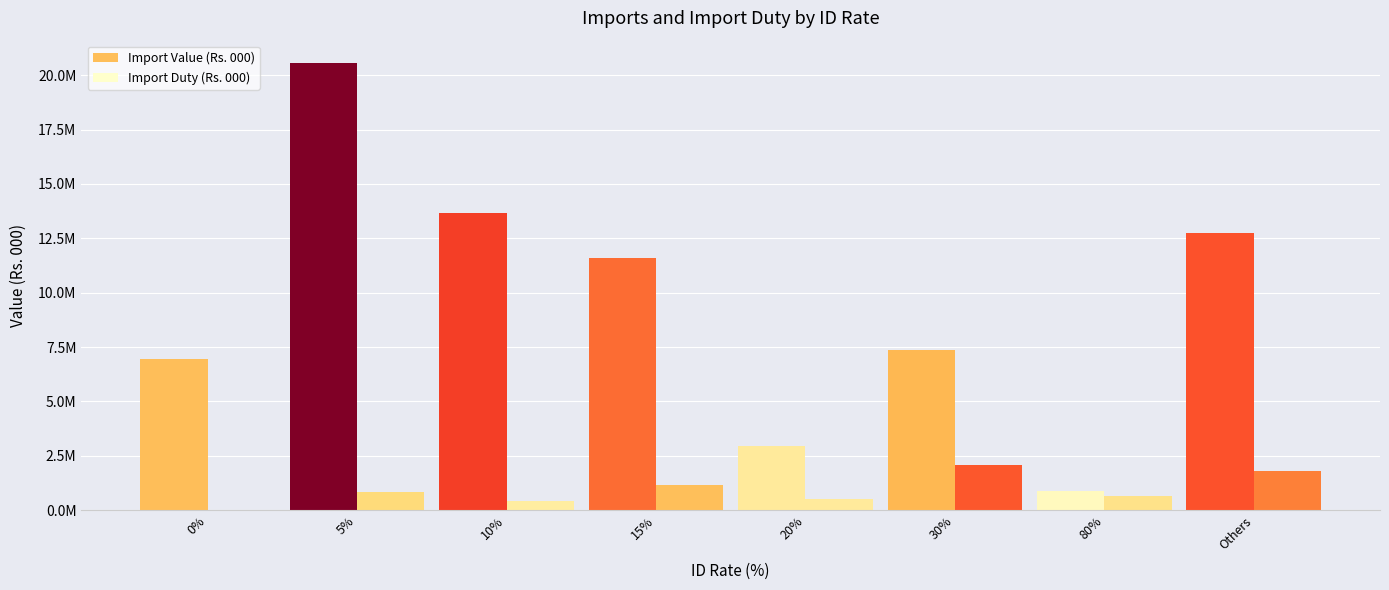

True or false: Import Value (Rs. 000) has a value of 19097690.6 at 15%.

False